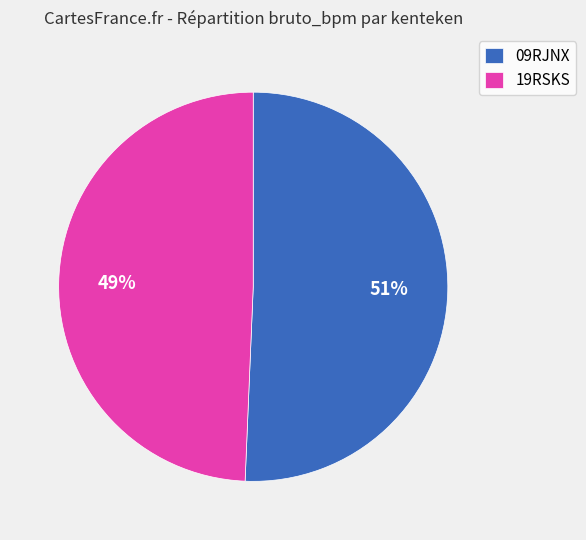

Which slice is the largest?

09RJNX